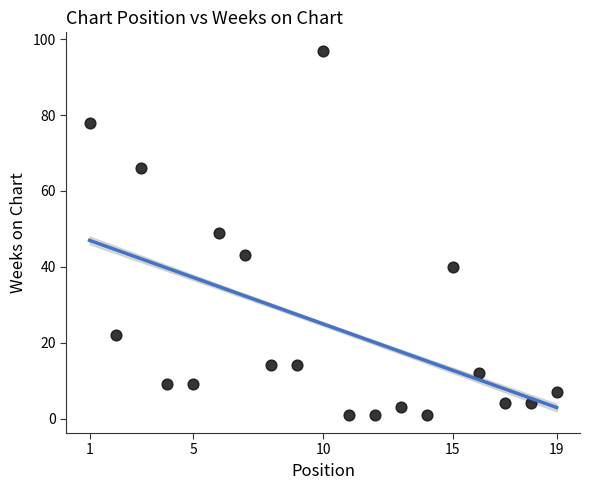

What is the range of Y values (max minus min)?

96